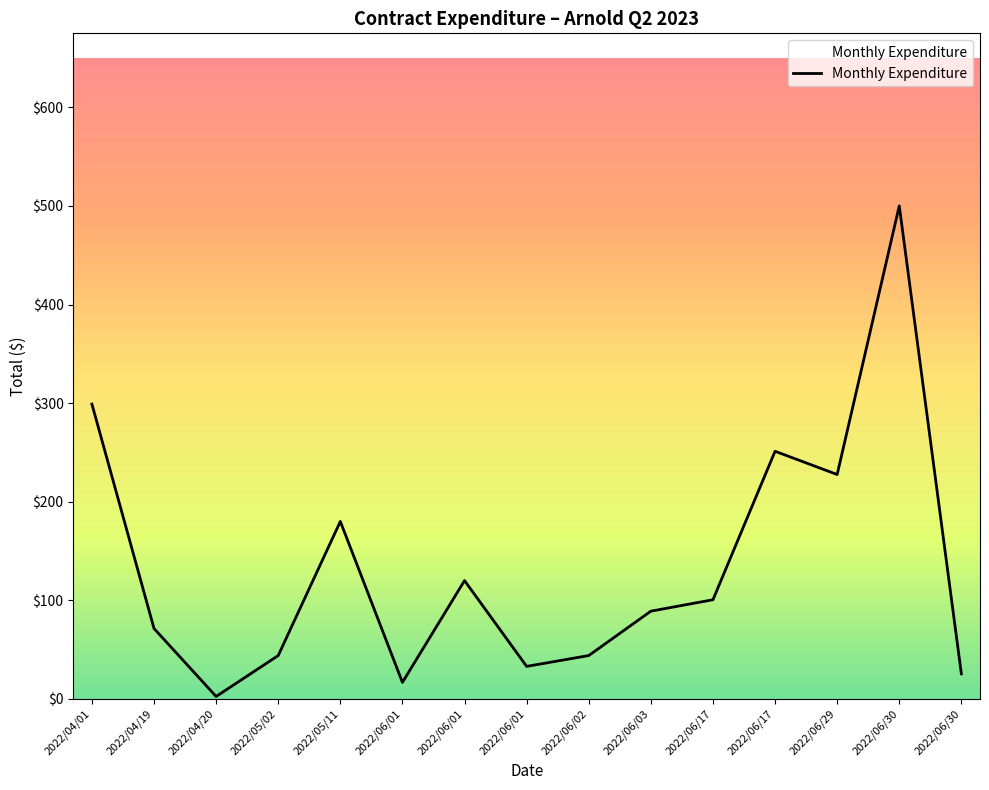

Between 2022/06/30 and 2022/06/17, which is larger?

2022/06/17